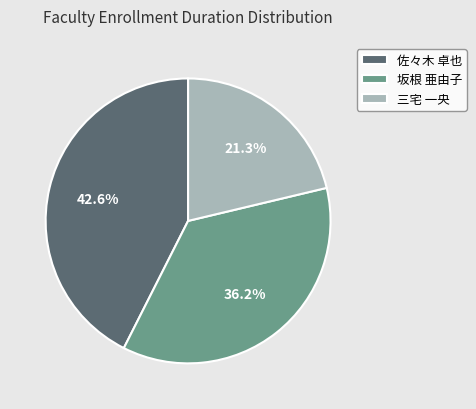

What percentage is NOT represented by 三宅 一央?

78.7%